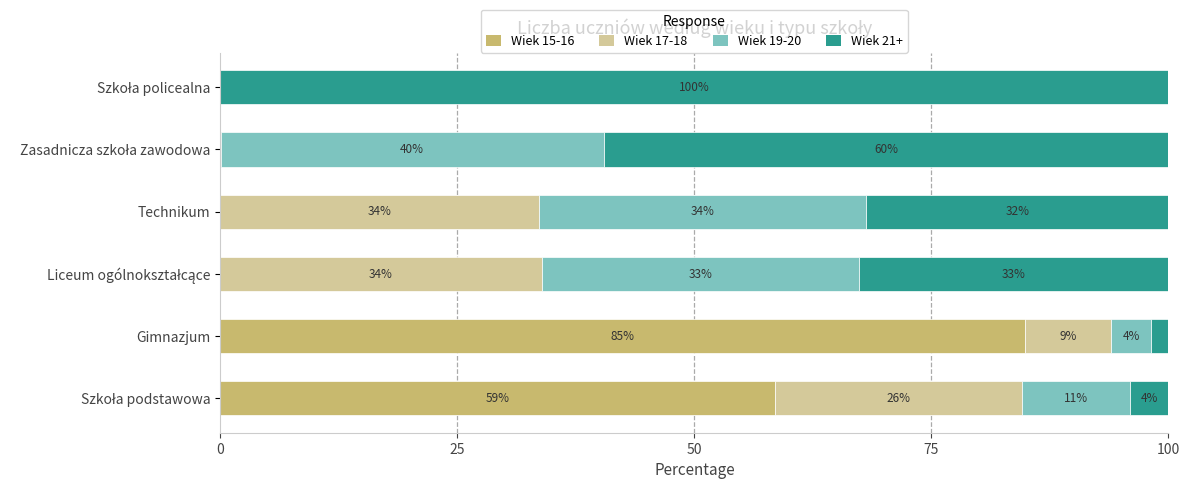

Rank the series by their average value, from lowest to highest.

Wiek 17-18, Wiek 19-20, Wiek 15-16, Wiek 21+